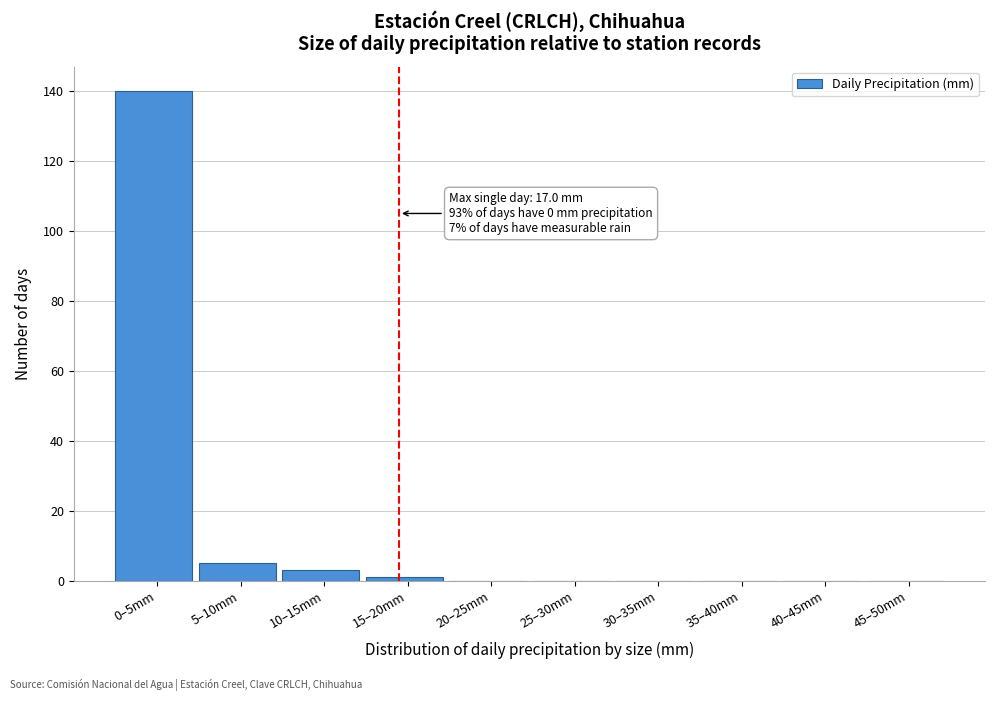

Reading right to left, transcribe all the data shown in this chart.

45–50mm=0	40–45mm=0	35–40mm=0	30–35mm=0	25–30mm=0	20–25mm=0	15–20mm=1	10–15mm=3	5–10mm=5	0–5mm=140